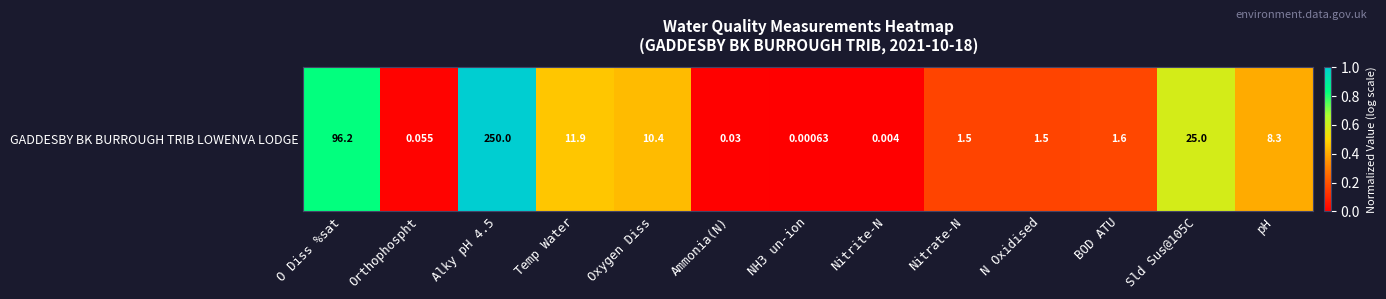

The chart shows a value of 0.3 at Sld Sus@105C. True or false?

False